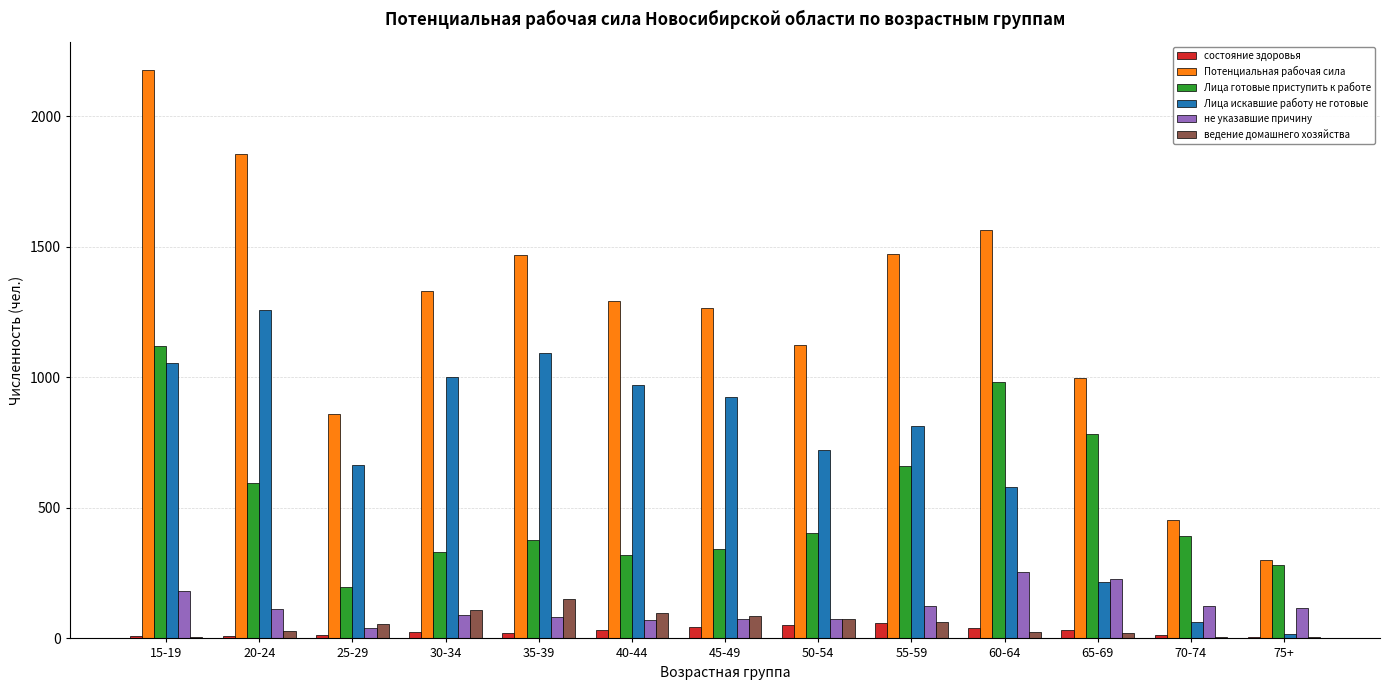

What is the sum of all Лица готовые приступить к работе values?

6787